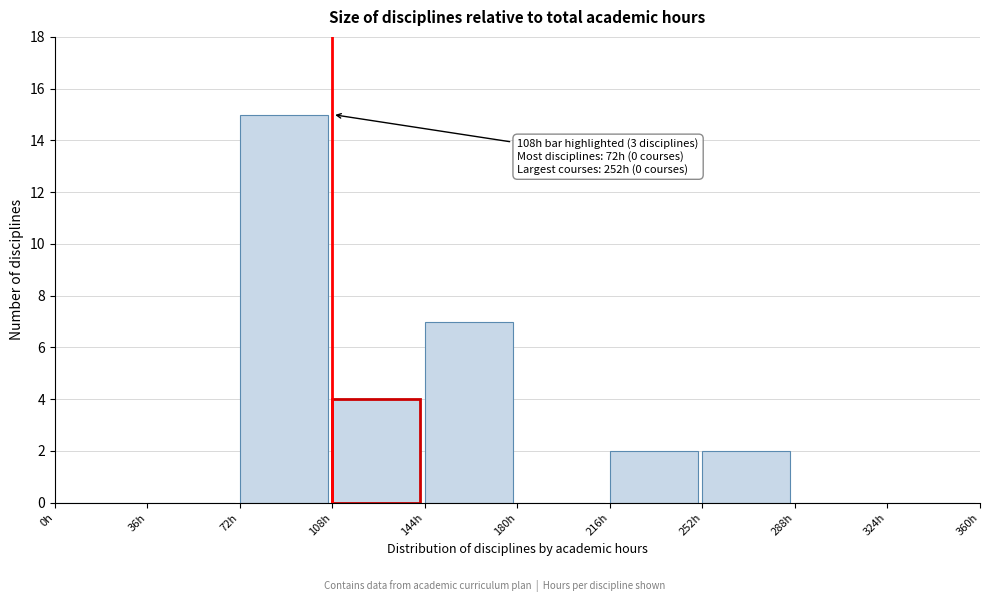

Over which range of the x-axis is the bar tallest?

72 to 108